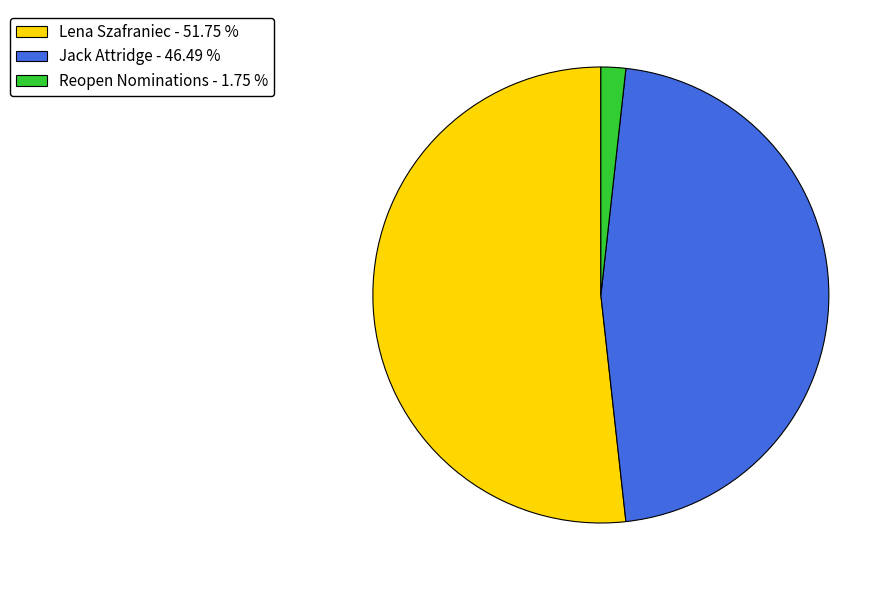

Is there any slice that represents more than half of the pie?

Yes